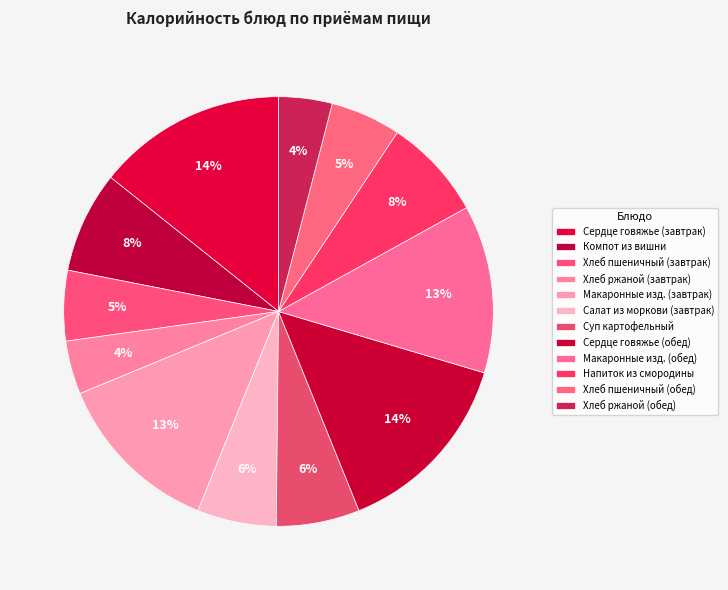

How many slices are in this pie chart?

12